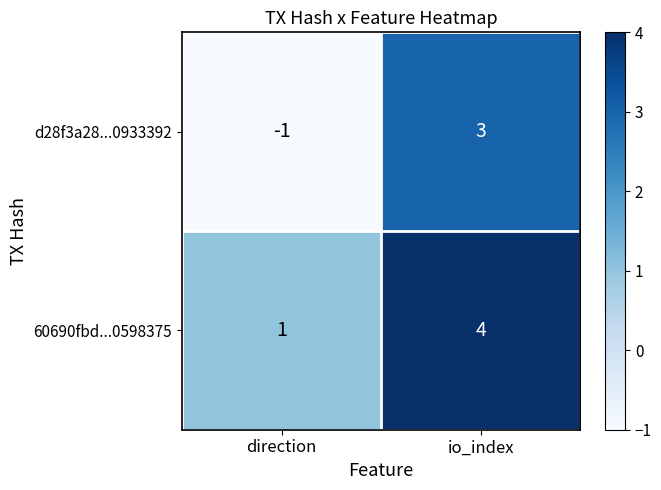

Is the value of d28f3a28...0933392 at direction greater than the value of 60690fbd...0598375 at io_index?

No